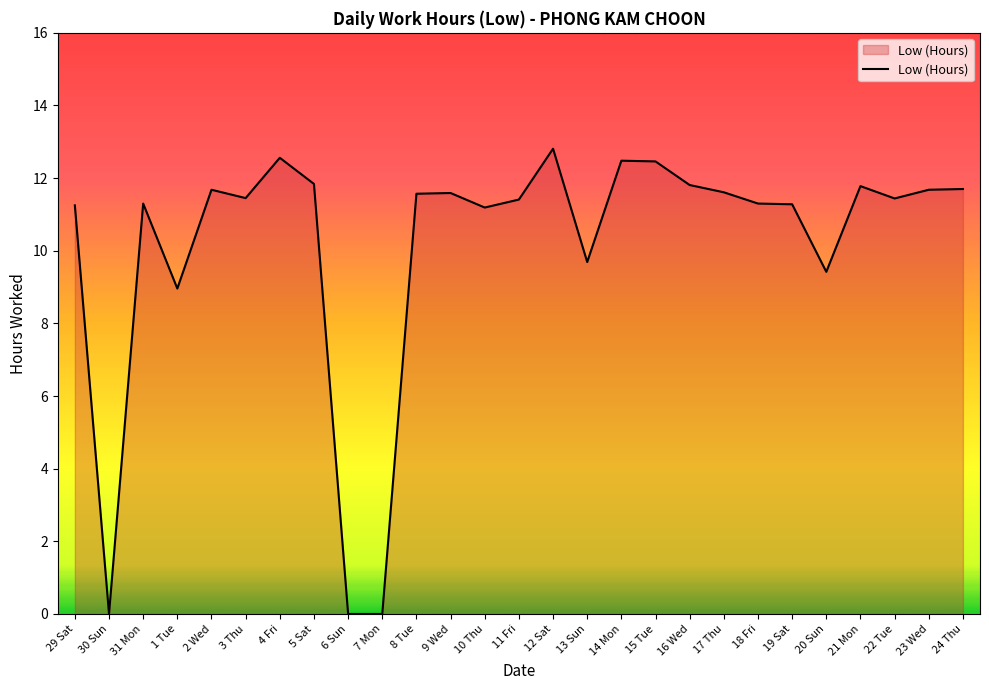

Does the chart display data point markers on the line(s)?

No